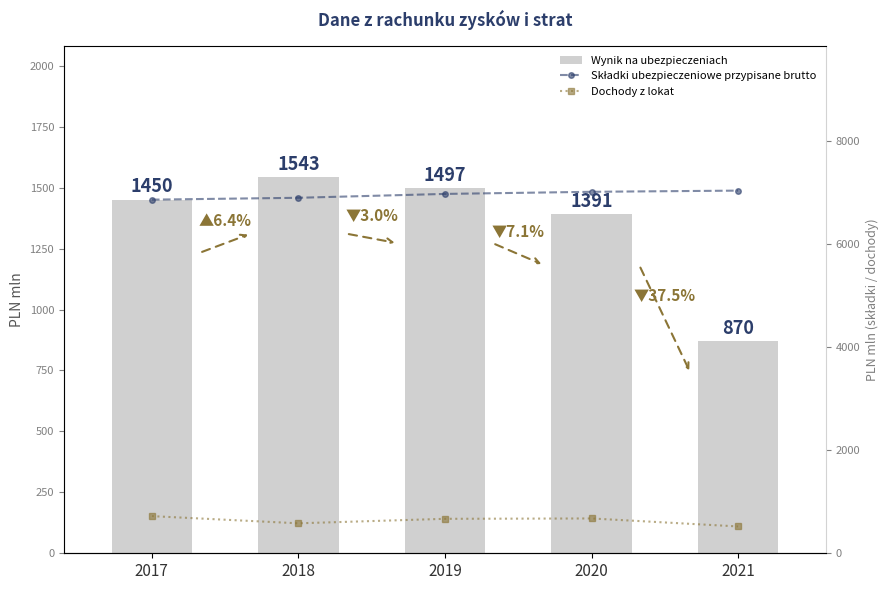

Reading left to right, what are all the values shown in this chart?

Wynik na ubezpieczeniach: 2017=1450	2018=1543	2019=1497	2020=1391	2021=870
Składki ubezpieczeniowe przypisane brutto: 2017=6855	2018=6891	2019=6966	2020=7007	2021=7030
Dochody z lokat: 2017=720	2018=581	2019=668	2020=675	2021=520